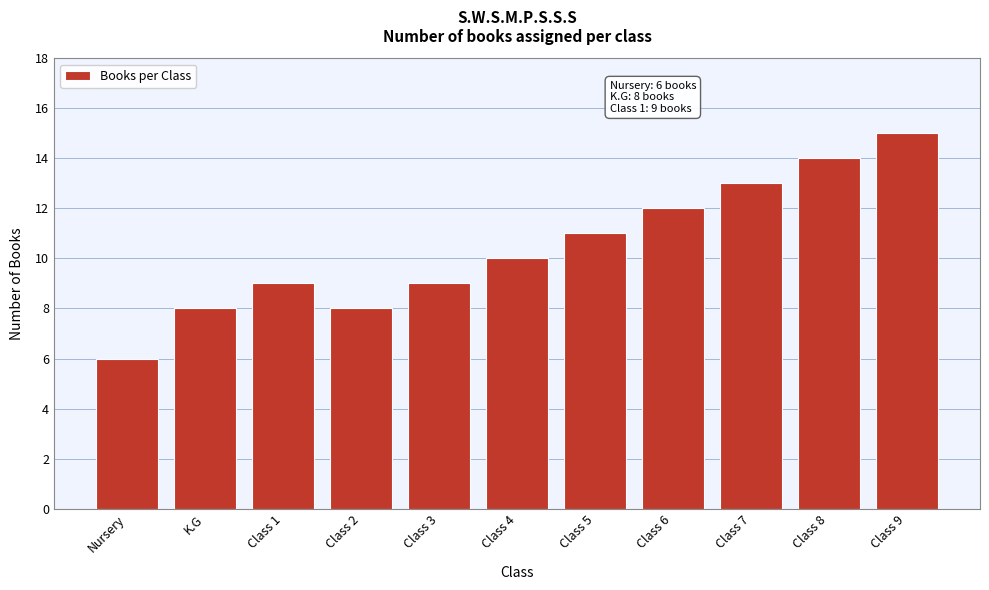

Reading left to right, transcribe all the data shown in this chart.

6	8	9	8	9	10	11	12	13	14	15